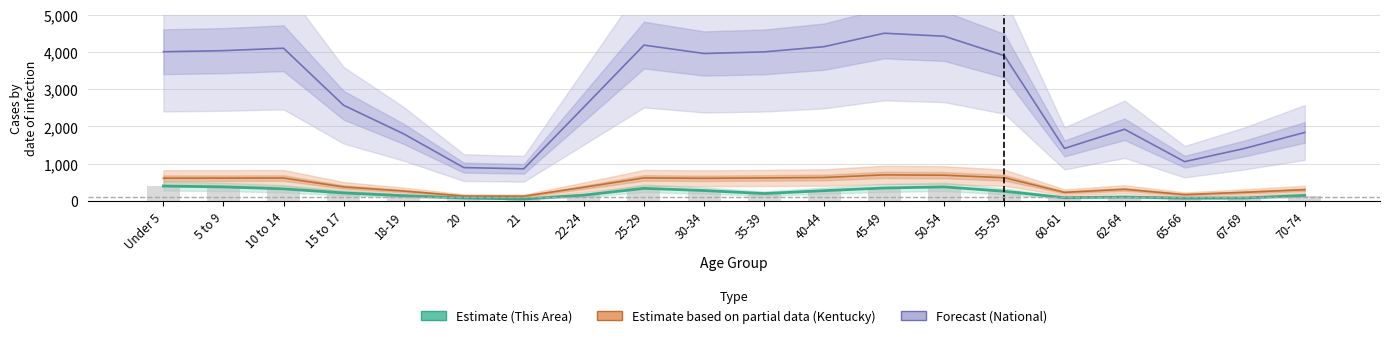

What is the minimum value shown in the chart?

52.0